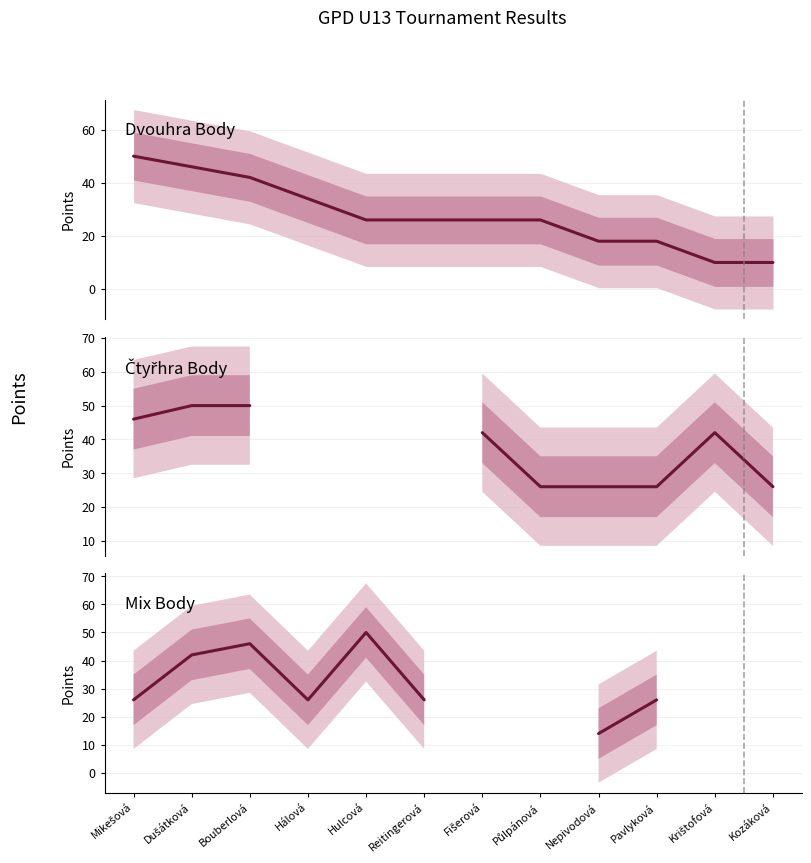

Which series ends up on top after the final intersection of Mix Body and Dvouhra Body?

Mix Body